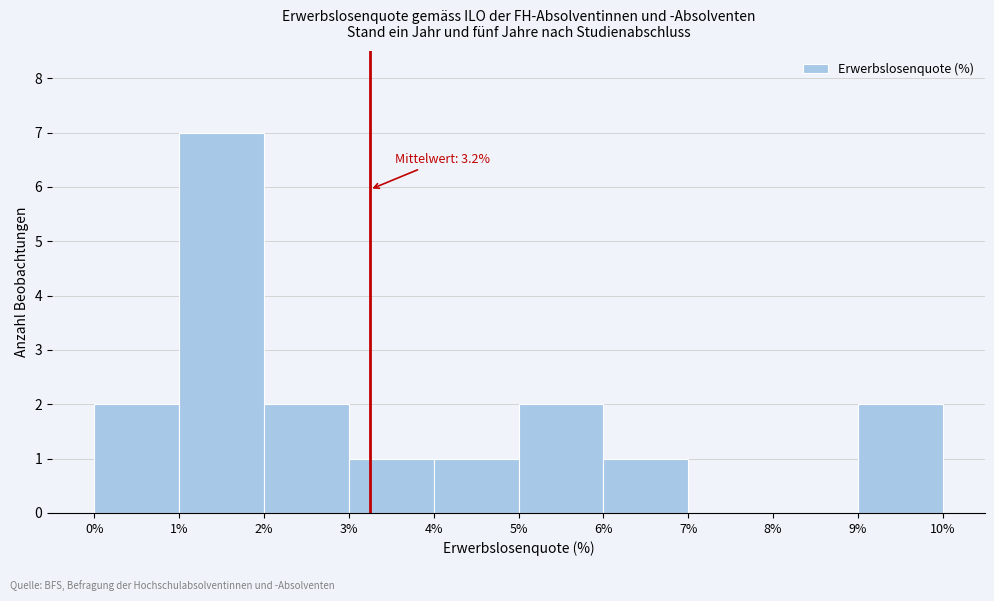

Which range on the x-axis has the tallest bar?

1% to 2%